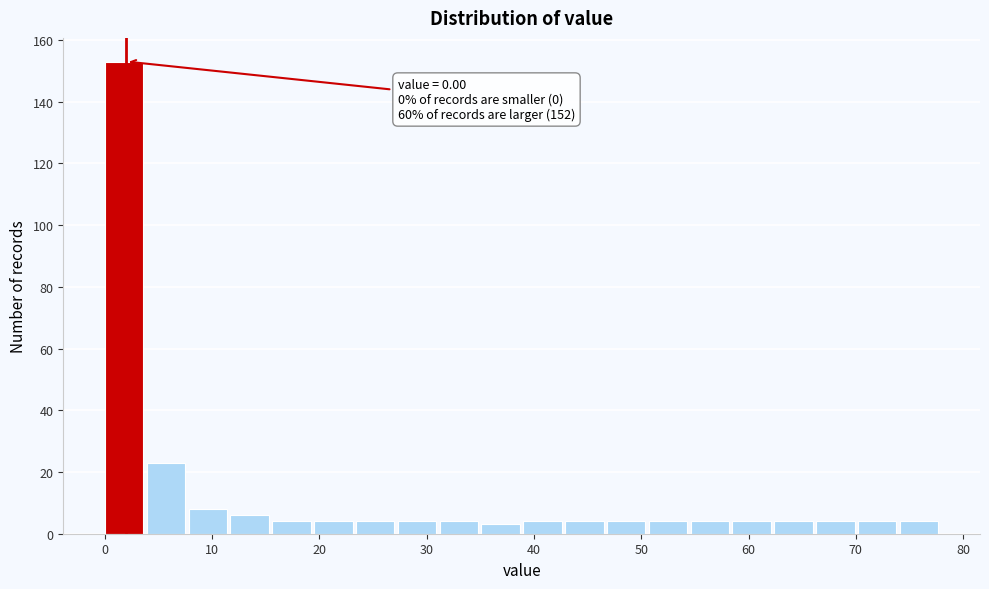

Read against the x-axis, roughly where is the centre of the tallest bar?

2